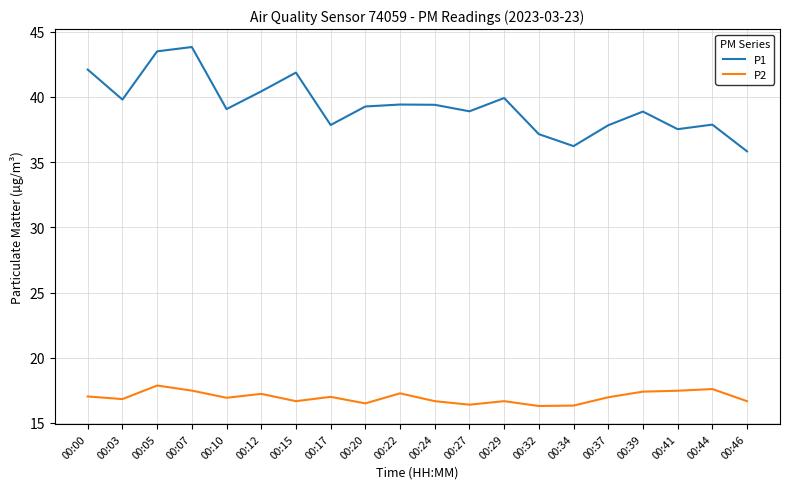

What is the difference between the maximum and minimum values in the P2 series?

1.6